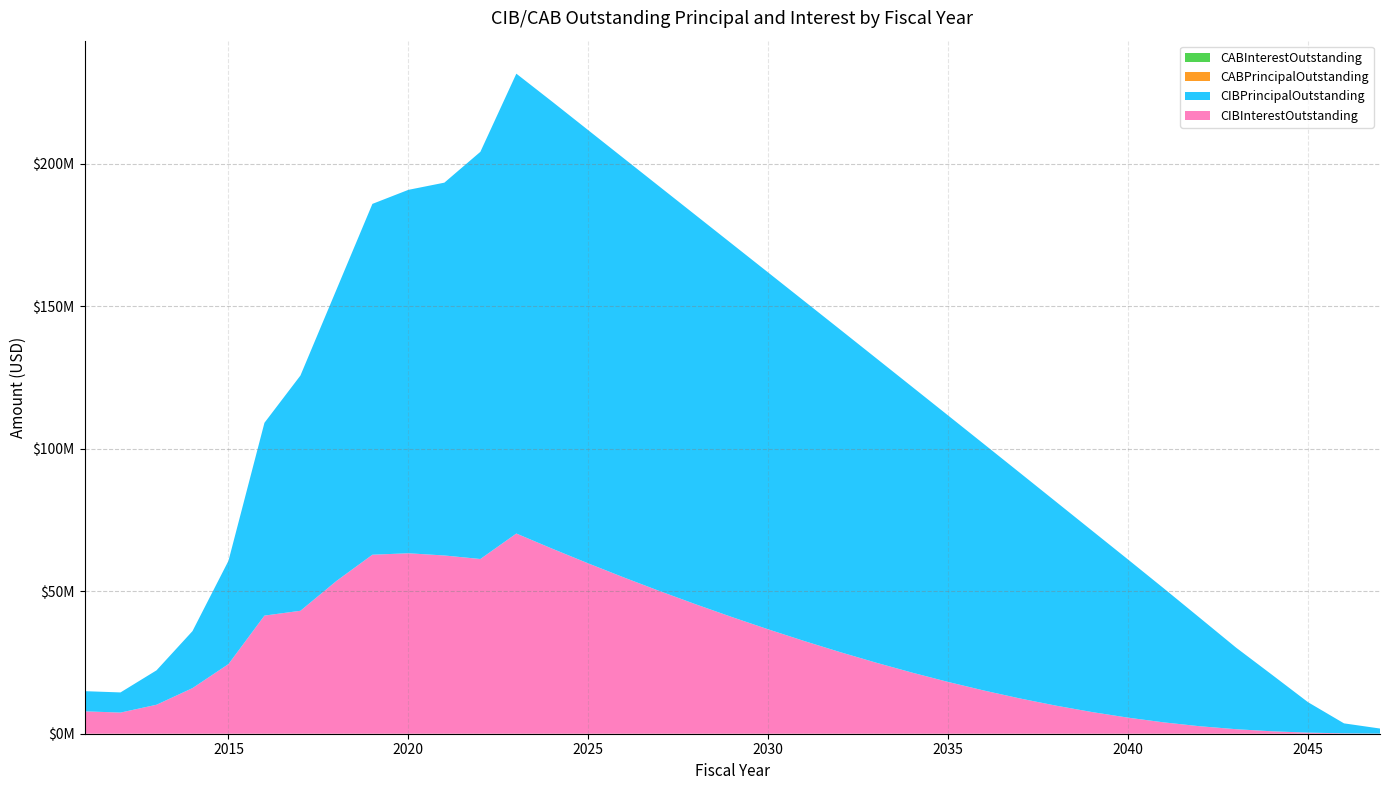

Reading left to right, extract all data points from this chart.

CIBInterestOutstanding: 2011=7864490.0	2012=7422175.0	2013=10170967.5	2014=16005905.0	2015=24444233.3	2016=41460788.0	2017=43155828.4	2018=53616837.7	2019=62834296.8	2020=63340266.3	2021=62564508.8	2022=61327151.2	2023=70270319.6	2024=64935588.3	2025=59781395.7	2026=54796394.4	2027=49990206.8	2028=45365404.3	2029=40915148.6	2030=36638507.3	2031=32542239.1	2032=28636767.8	2033=24933371.5	2034=21441228.3	2035=18173565.2	2036=15144532.7	2037=12365685.2	2038=9847712.6	2039=7601621.4	2040=5639017.6	2041=3972507.6	2042=2617615.7	2043=1588084.4	2044=854396.9	2045=380583.2	2046=139359.4	2047=35259.4
CIBPrincipalOutstanding: 2011=7075000.0	2012=7075000.0	2013=12075000.0	2014=20010000.0	2015=36255000.0	2016=67680000.0	2017=82580000.0	2018=102230000.0	2019=123140000.0	2020=127565000.0	2021=130865000.0	2022=142920000.0	2023=161410000.0	2024=156885000.0	2025=152040000.0	2026=147025000.0	2027=141840000.0	2028=136480000.0	2029=130945000.0	2030=125230000.0	2031=119320000.0	2032=113210000.0	2033=106870000.0	2034=100310000.0	2035=93515000.0	2036=86465000.0	2037=79145000.0	2038=71540000.0	2039=63655000.0	2040=55495000.0	2041=46960000.0	2042=37975000.0	2043=28640000.0	2044=19830000.0	2045=10685000.0	2046=3495000.0	2047=1790000.0
CABPrincipalOutstanding: 2011=0.0	2012=0.0	2013=0.0	2014=0.0	2015=0.0	2016=0.0	2017=0.0	2018=0.0	2019=0.0	2020=0.0	2021=0.0	2022=0.0	2023=0.0	2024=0.0	2025=0.0	2026=0.0	2027=0.0	2028=0.0	2029=0.0	2030=0.0	2031=0.0	2032=0.0	2033=0.0	2034=0.0	2035=0.0	2036=0.0	2037=0.0	2038=0.0	2039=0.0	2040=0.0	2041=0.0	2042=0.0	2043=0.0	2044=0.0	2045=0.0	2046=0.0	2047=0.0
CABInterestOutstanding: 2011=0.0	2012=0.0	2013=0.0	2014=0.0	2015=0.0	2016=0.0	2017=0.0	2018=0.0	2019=0.0	2020=0.0	2021=0.0	2022=0.0	2023=0.0	2024=0.0	2025=0.0	2026=0.0	2027=0.0	2028=0.0	2029=0.0	2030=0.0	2031=0.0	2032=0.0	2033=0.0	2034=0.0	2035=0.0	2036=0.0	2037=0.0	2038=0.0	2039=0.0	2040=0.0	2041=0.0	2042=0.0	2043=0.0	2044=0.0	2045=0.0	2046=0.0	2047=0.0